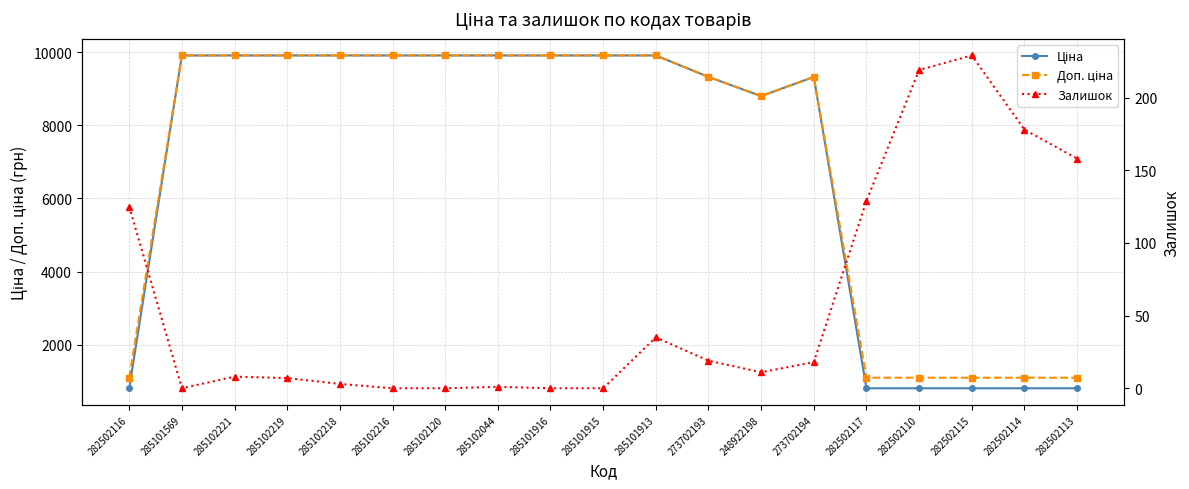

How many data points does each series have?

19